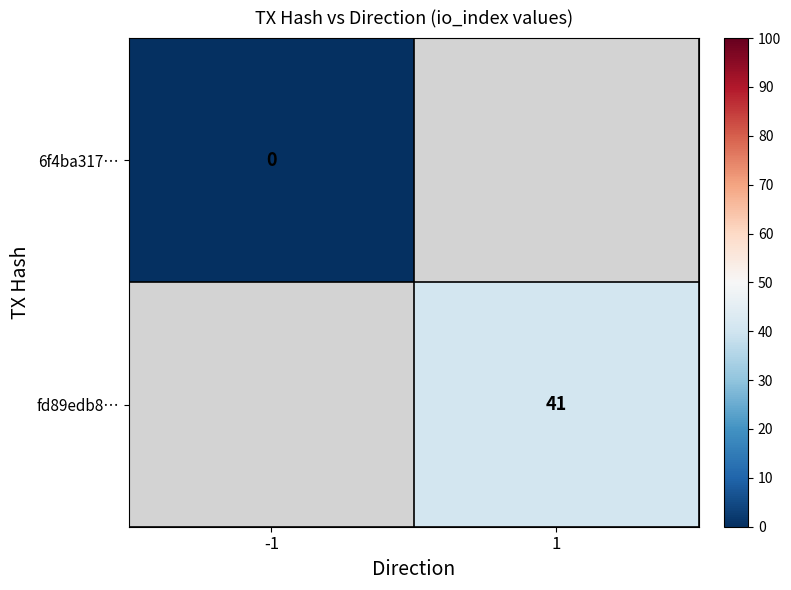

True or false: fd89edb8… has a value of 41 at 1.

True